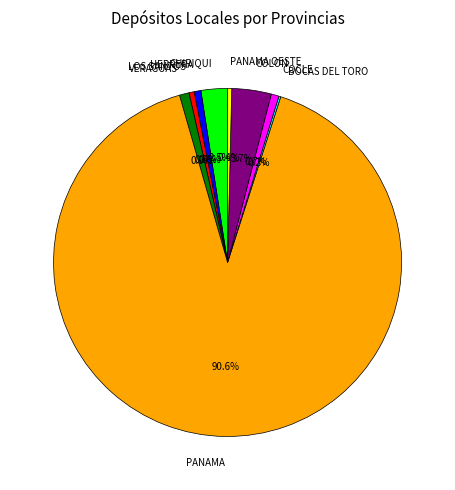

Between PANAMA OESTE and VERAGUAS, which is larger?

VERAGUAS